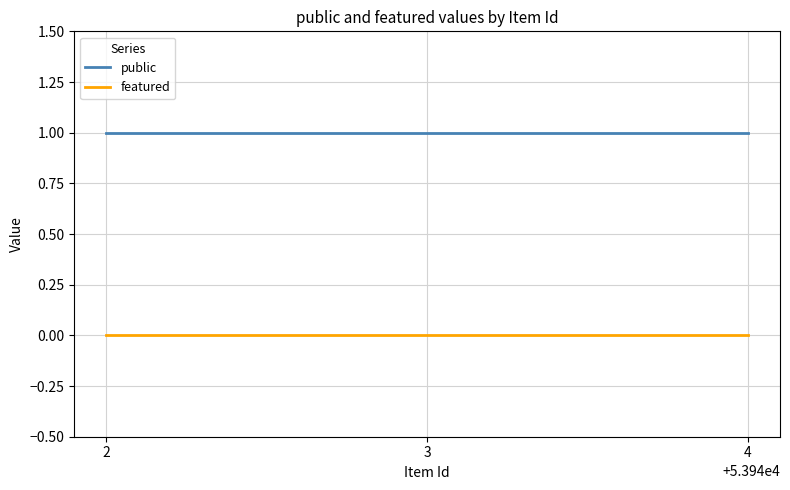

The value of featured at 3 is 0. True or false?

True